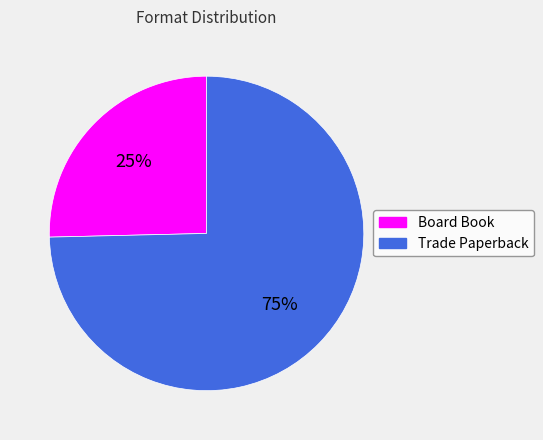

Do Board Book and Trade Paperback together represent more than half of the pie?

Yes